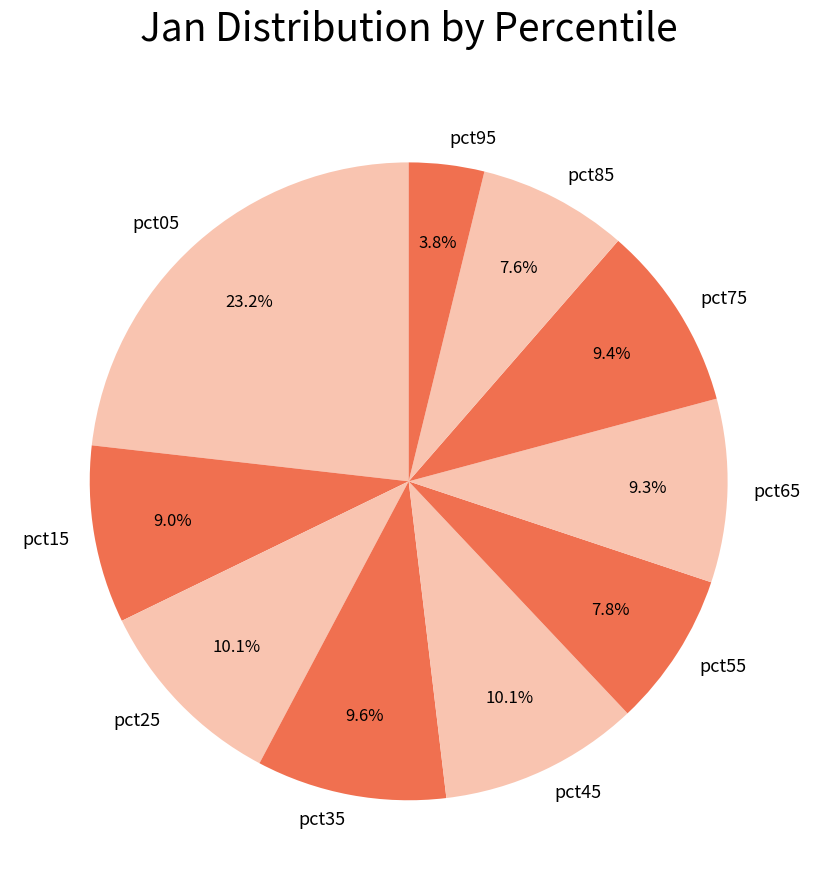

What percentage do pct35 and pct85 together represent?

17.2%